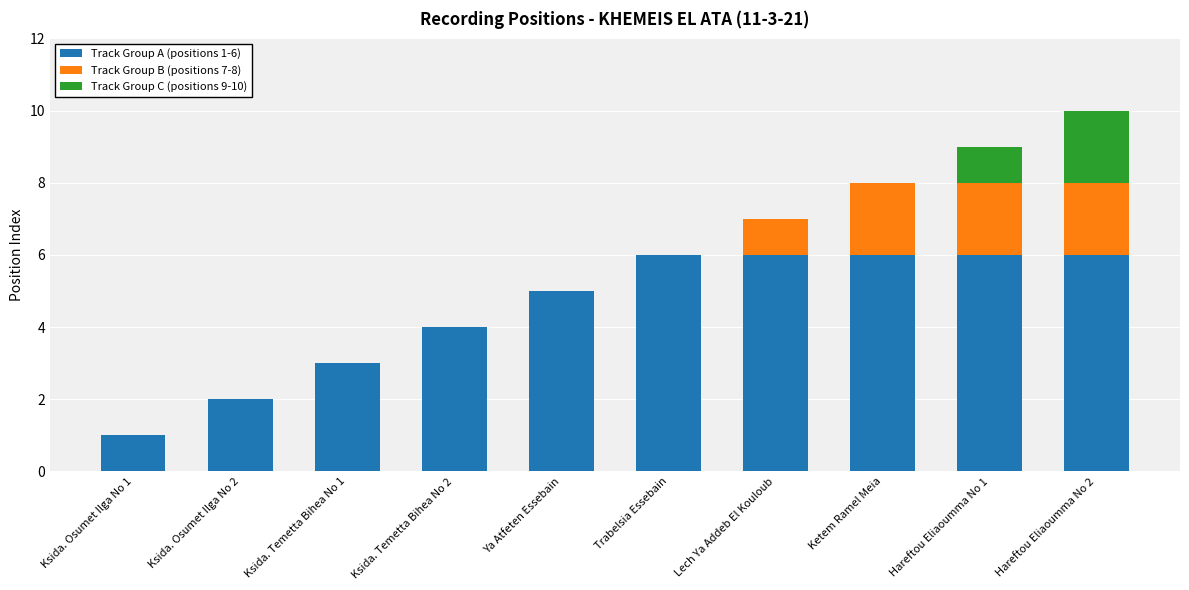

How many distinct data groups are displayed?

3